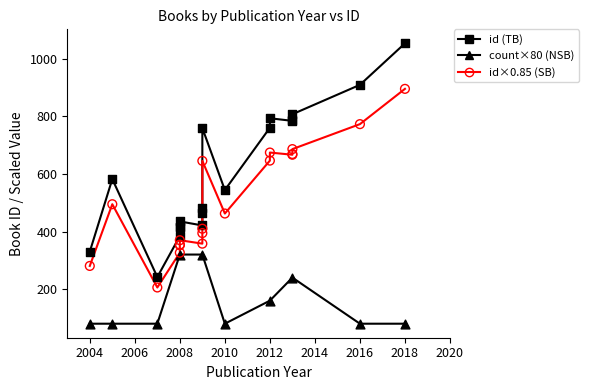

Which series has the widest spread of Y values?

id (TB)